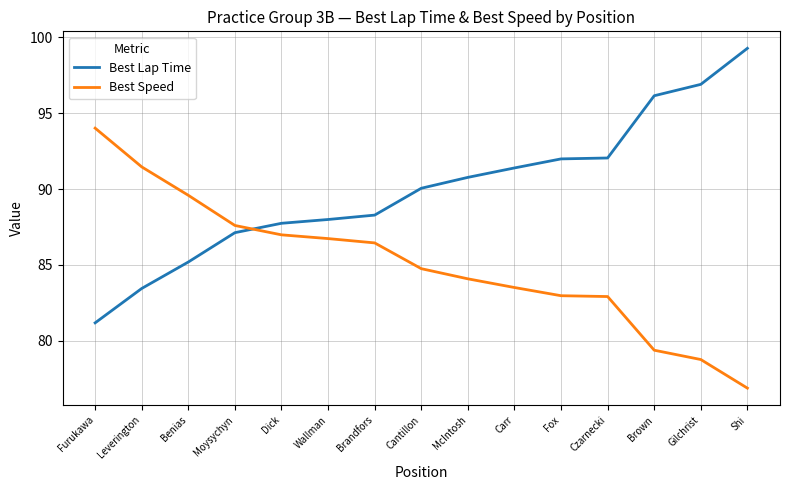

How many distinct data groups are displayed?

2